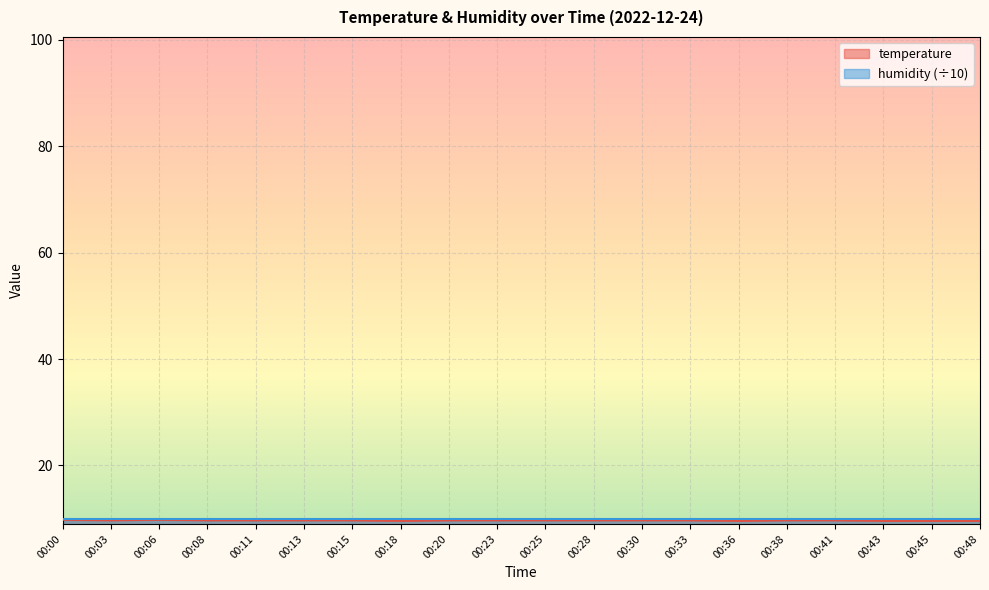

How many values are between 9 and 10?

20